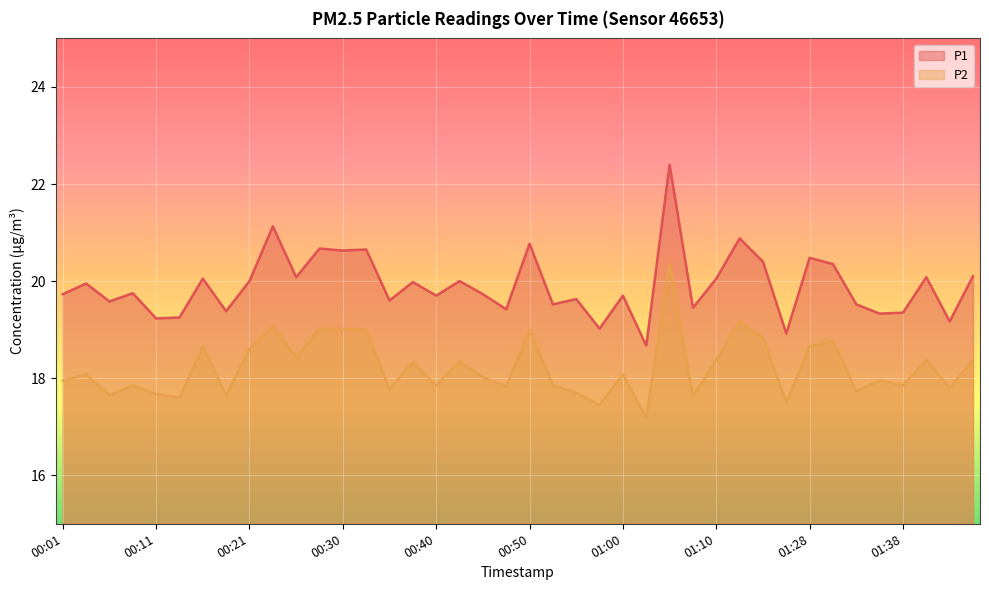

Reading left to right, what are all the values shown in this chart?

P1: 00:01=19.7	00:04=19.9	00:06=19.6	00:08=19.8	00:11=19.2	00:13=19.2	00:16=20.1	00:18=19.4	00:21=20.0	00:23=21.1	00:25=20.1	00:28=20.7	00:30=20.6	00:33=20.6	00:35=19.6	00:38=20.0	00:40=19.7	00:43=20.0	00:45=19.7	00:47=19.4	00:50=20.8	00:52=19.5	00:55=19.6	00:57=19.0	01:00=19.7	01:02=18.7	01:05=22.4	01:07=19.4	01:10=20.1	01:15=20.9	01:18=20.4	01:20=18.9	01:28=20.5	01:30=20.4	01:33=19.5	01:35=19.3	01:38=19.4	01:40=20.1	01:43=19.2	01:45=20.1
P2: 00:01=17.9	00:04=18.1	00:06=17.6	00:08=17.9	00:11=17.7	00:13=17.6	00:16=18.6	00:18=17.6	00:21=18.6	00:23=19.1	00:25=18.4	00:28=19.0	00:30=19.0	00:33=19.0	00:35=17.8	00:38=18.3	00:40=17.9	00:43=18.4	00:45=18.0	00:47=17.8	00:50=19.0	00:52=17.9	00:55=17.7	00:57=17.4	01:00=18.1	01:02=17.2	01:05=20.4	01:07=17.6	01:10=18.4	01:15=19.2	01:18=18.8	01:20=17.5	01:28=18.6	01:30=18.8	01:33=17.7	01:35=17.9	01:38=17.9	01:40=18.4	01:43=17.8	01:45=18.4